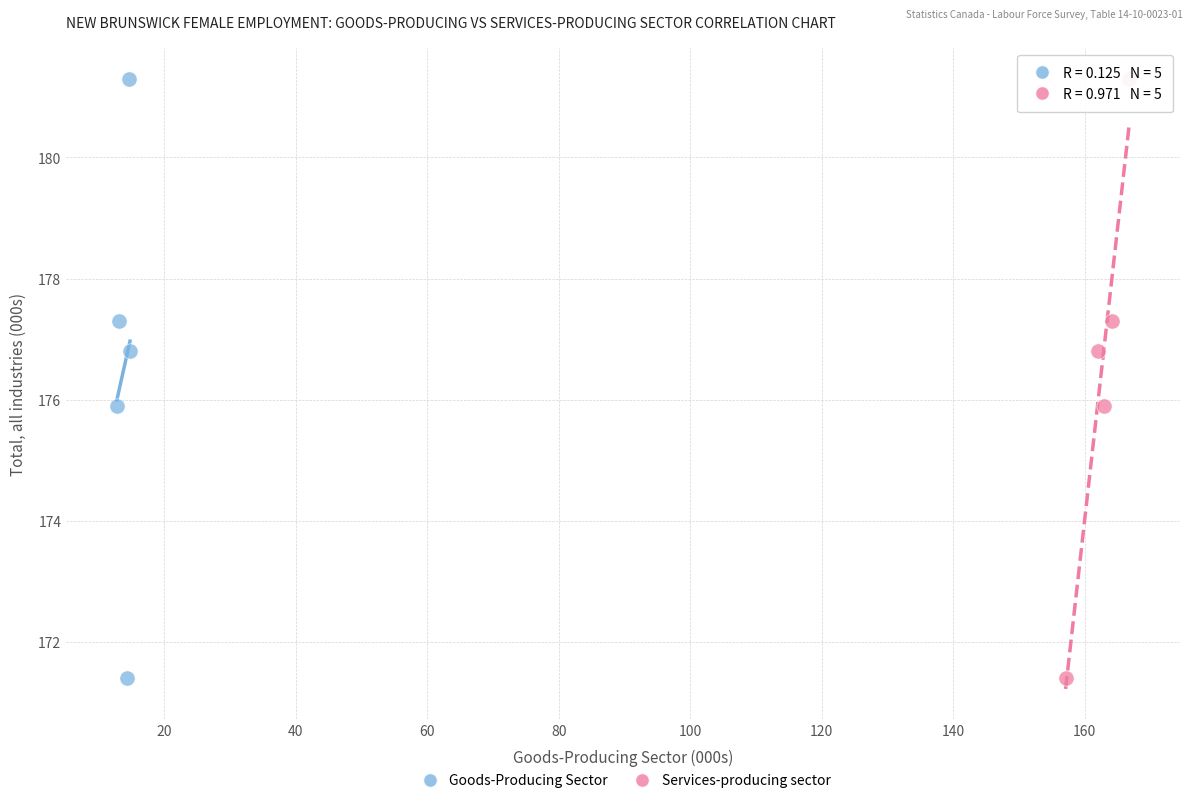

What are all the series names shown in the legend?

Goods-Producing Sector, Services-producing sector